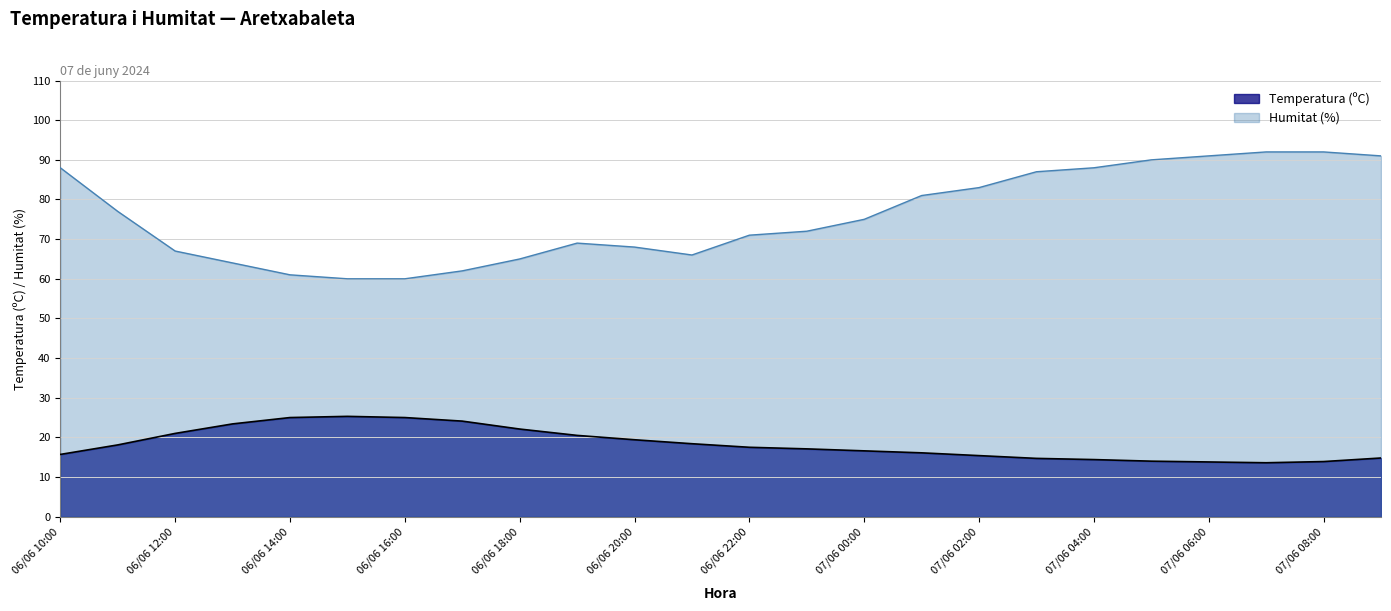

What is the approximate value of Humitat (%) at 06/06 18:00?

65.0